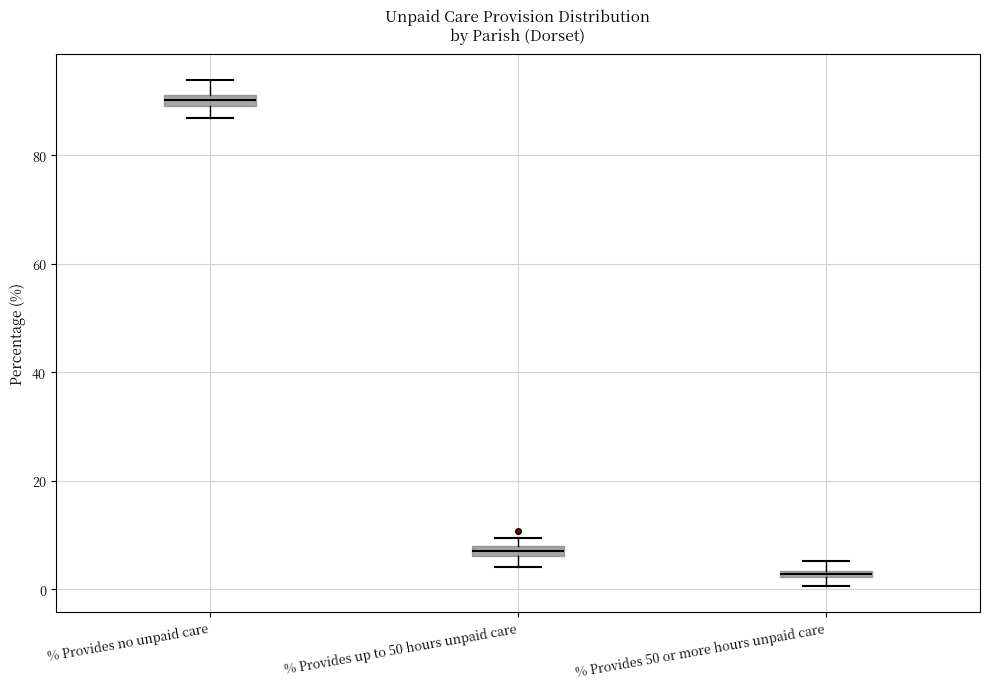

Where is the upper edge of the box for % Provides 50 or more hours unpaid care on the y-axis? The values are not printed on the chart, so give them approximately, as read against the axis.

4